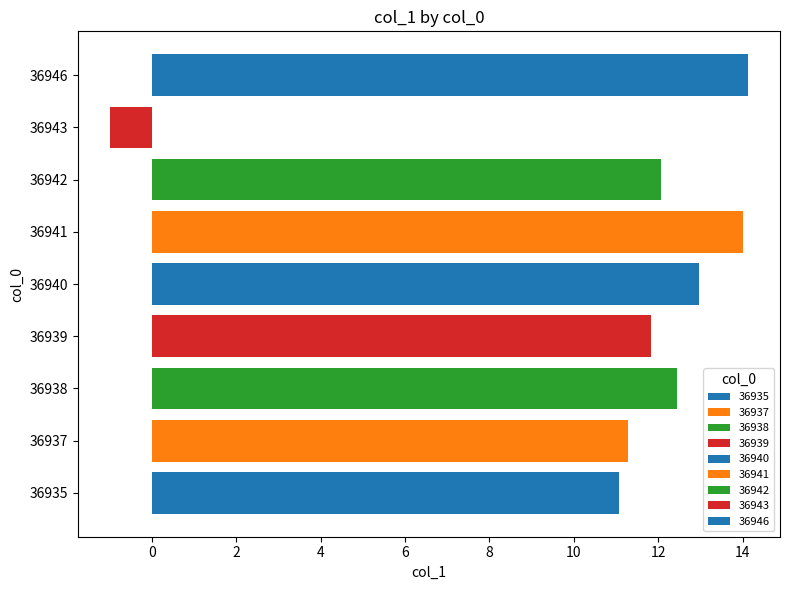

Reading top to bottom, list all the values displayed in this chart.

14.1	-1.0	12.1	14.0	13.0	11.8	12.5	11.3	11.1